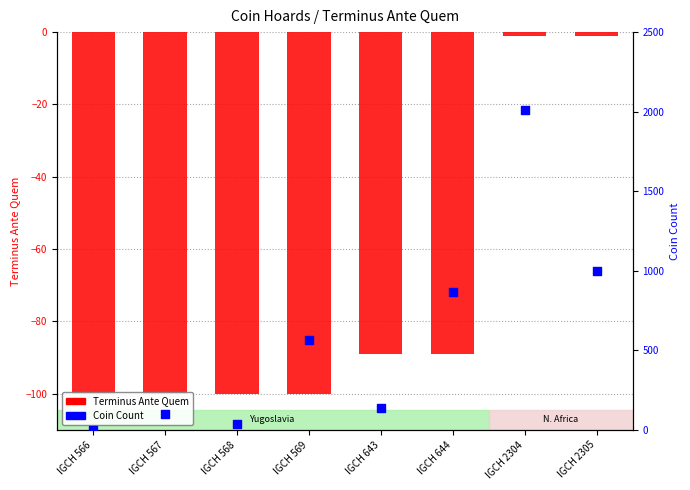

Which series has the widest spread of Y values?

Coin Count